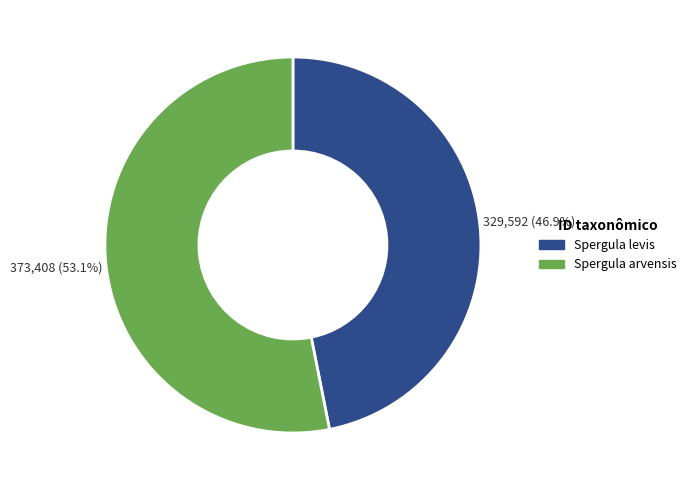

Is there a majority slice in this chart?

Yes